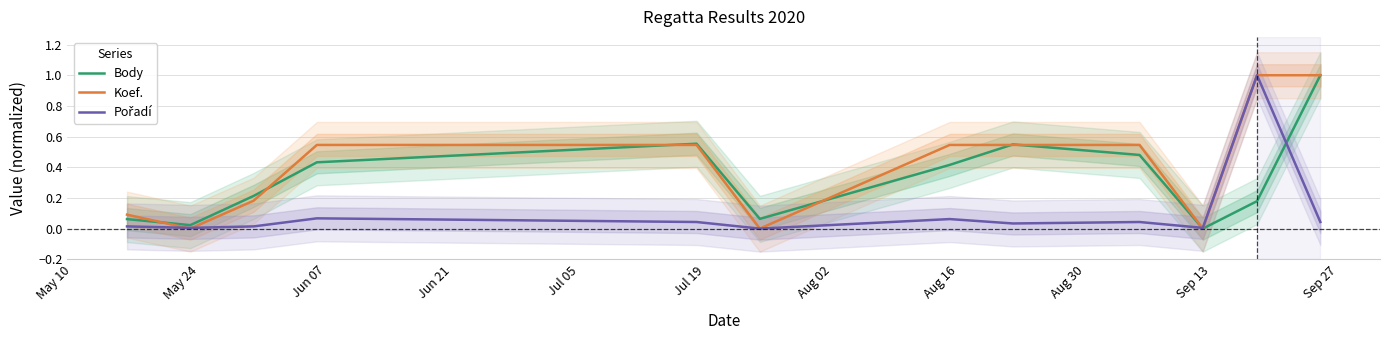

Where is Pořadí nearest to the value 0?

Jul 19